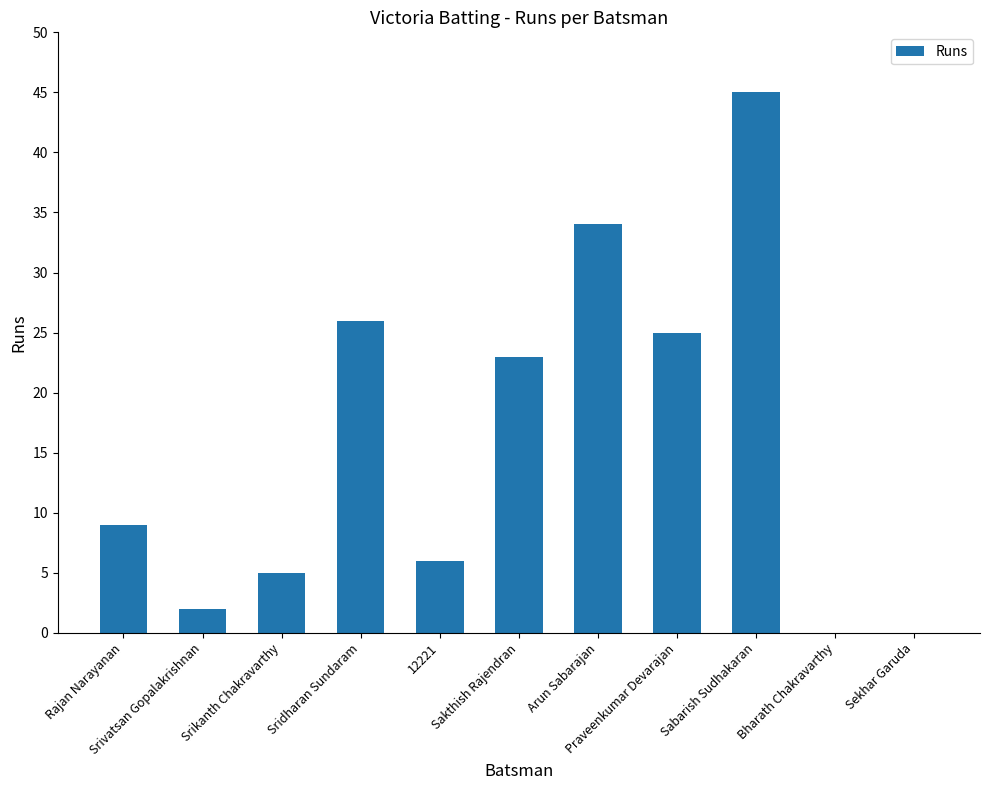

What is the maximum value shown in the chart?

45